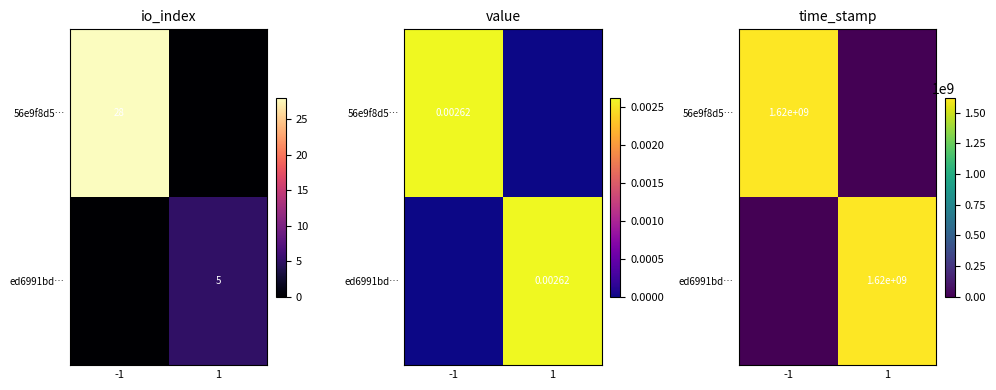

At 1, list the series in order from smallest to largest.

56e9f8d5…, ed6991bd…